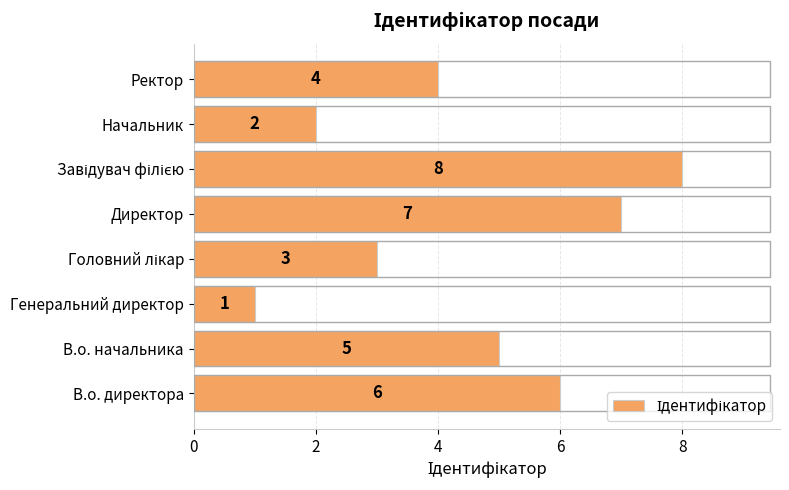

At which category does the chart reach its minimum across all series?

Генеральний директор